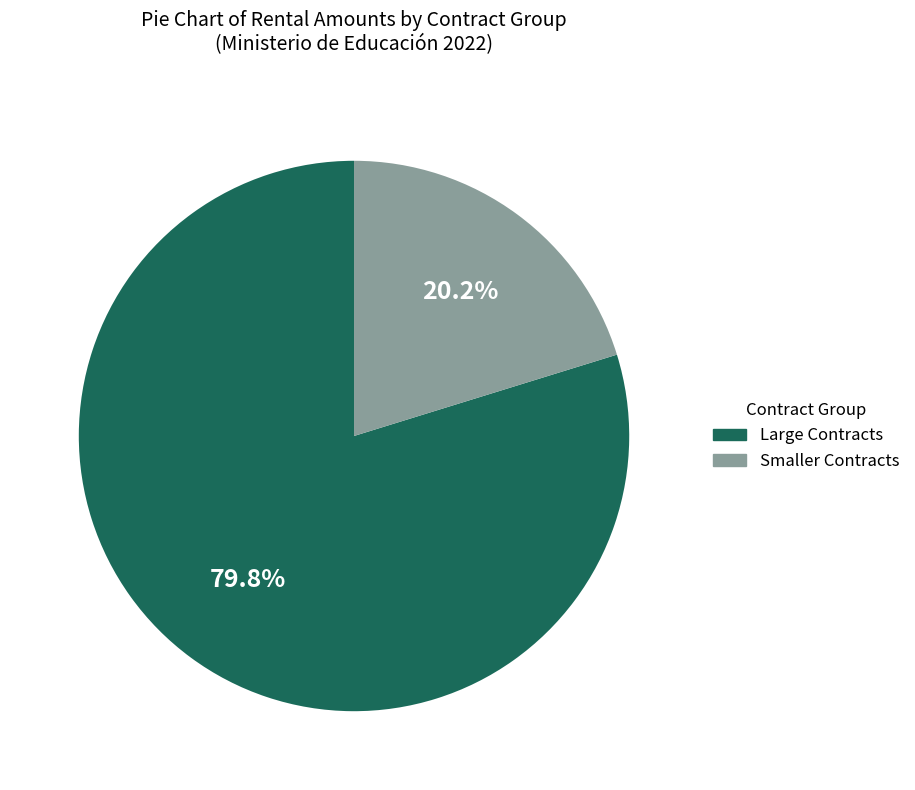

Count the number of slices in the pie.

2